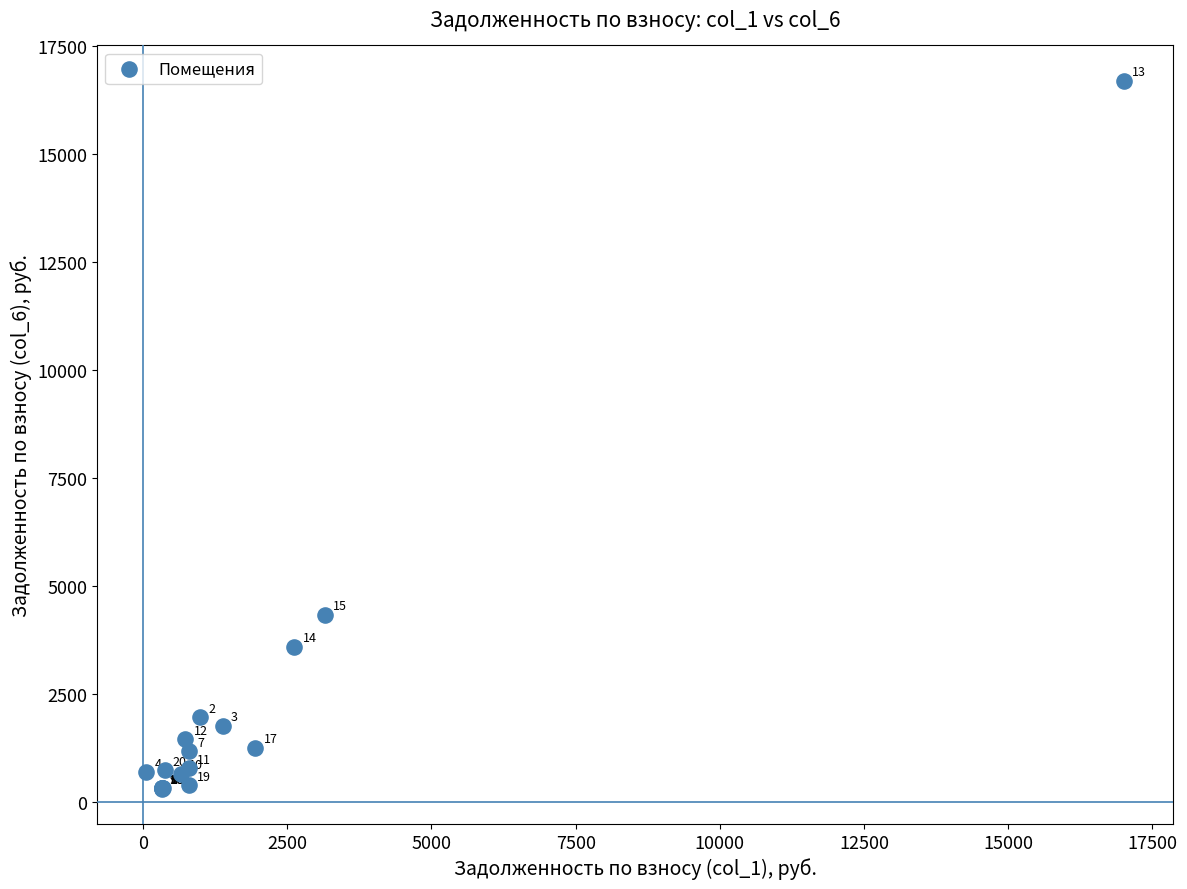

What Y value in the scatter plot is closest to 8501?

4332.9